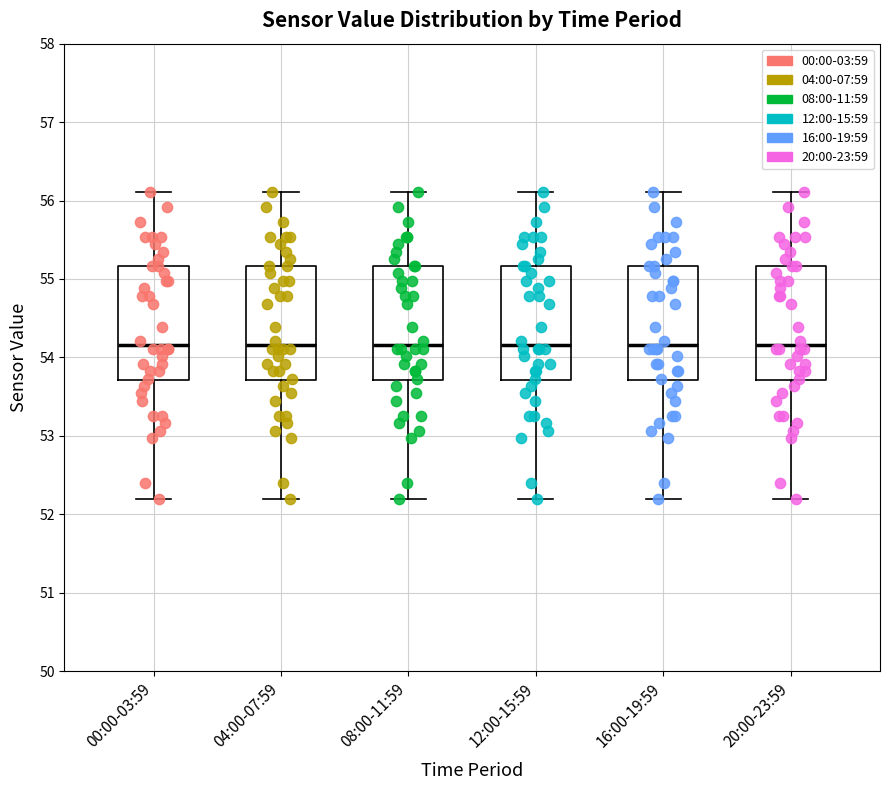

Reading left to right, transcribe this box plot: for each box, give where its median line is, the range the box spans, and where its two whiskers end, as read against the y-axis. The values are not printed on the chart, so give them approximately, as read against the axis.

00:00-03:59: median 54.2, box 53.7 to 55.2, whiskers 52.2 to 56.1
04:00-07:59: median 54.2, box 53.7 to 55.2, whiskers 52.2 to 56.1
08:00-11:59: median 54.2, box 53.7 to 55.2, whiskers 52.2 to 56.1
12:00-15:59: median 54.2, box 53.7 to 55.2, whiskers 52.2 to 56.1
16:00-19:59: median 54.2, box 53.7 to 55.2, whiskers 52.2 to 56.1
20:00-23:59: median 54.2, box 53.7 to 55.2, whiskers 52.2 to 56.1